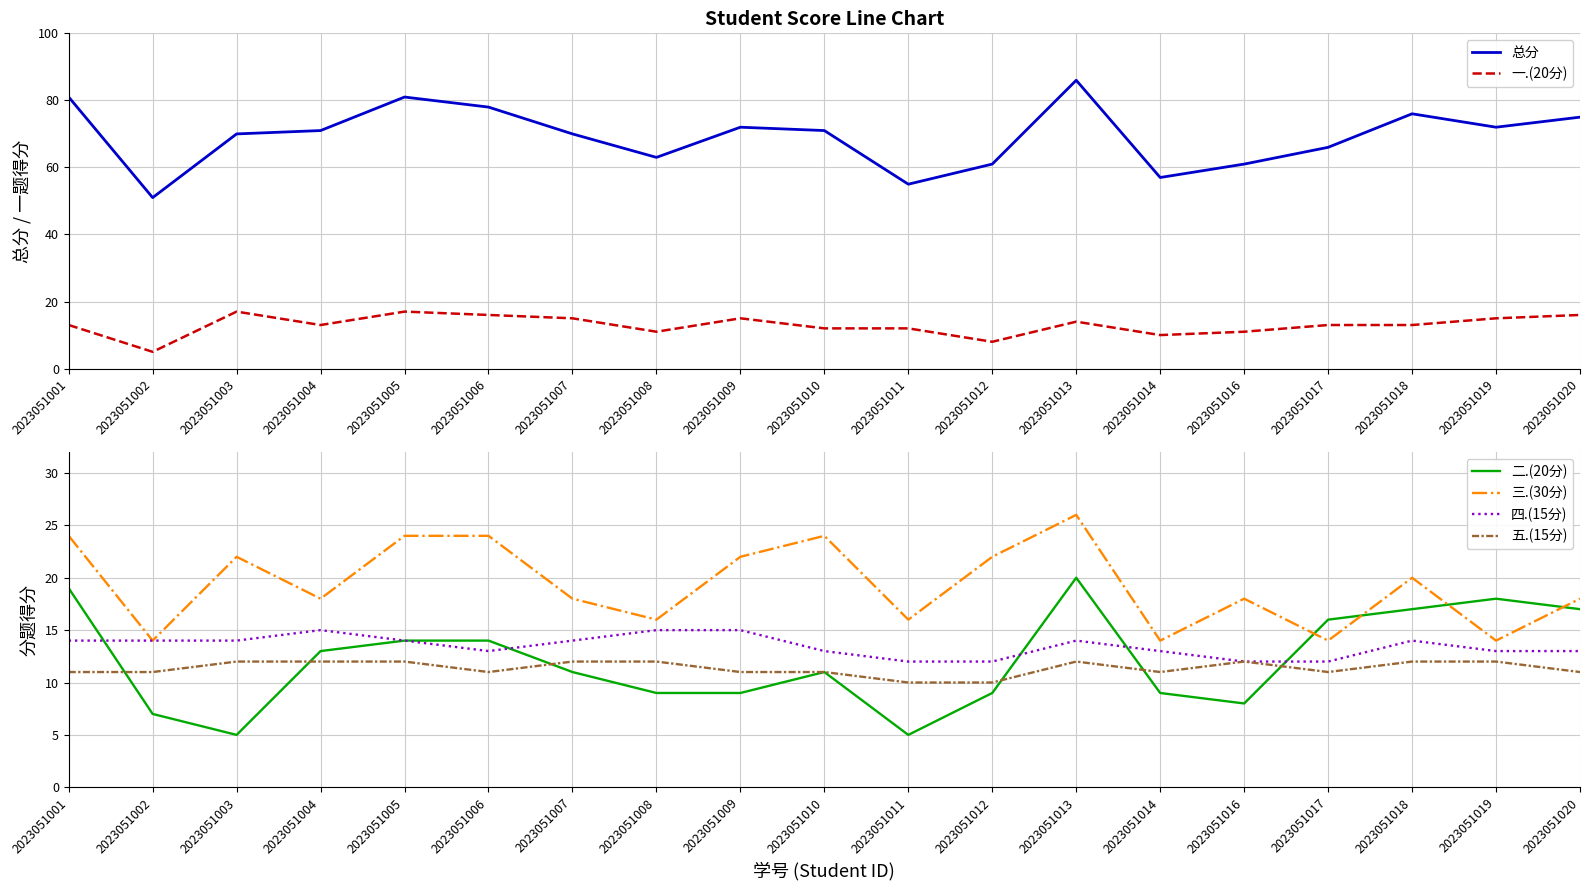

What are all the series names shown in the legend?

总分, 一.(20分), 二.(20分), 三.(30分), 四.(15分), 五.(15分)